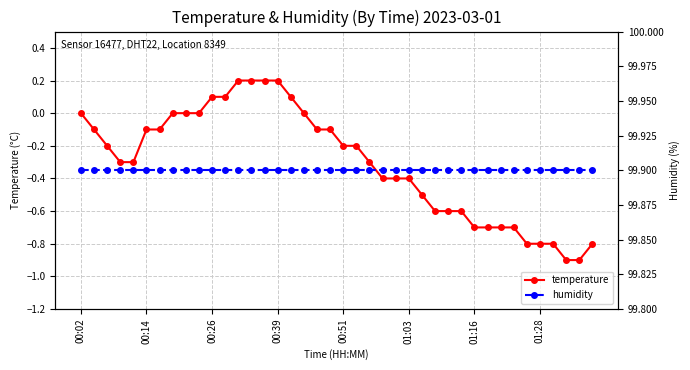

Is the value of humidity at 33 greater than the value of temperature at 01:03?

Yes